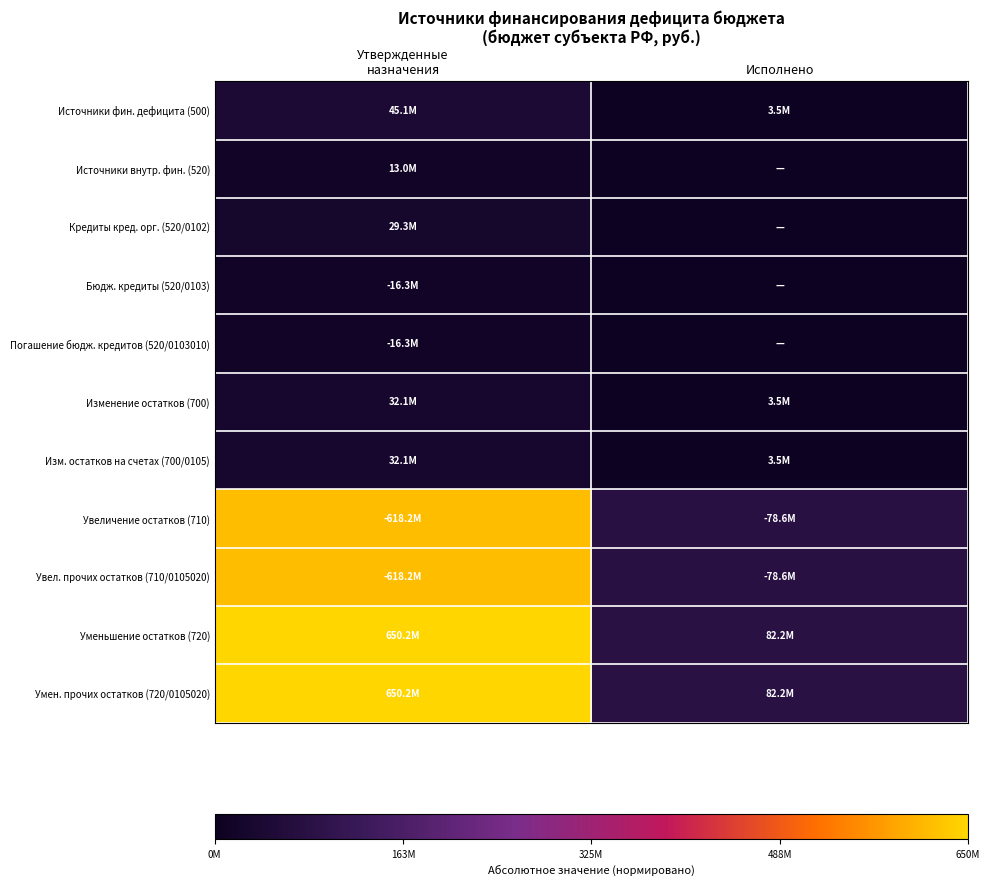

List the series in order of their peak value, lowest first.

Источники внутр. фин. (520), Бюдж. кредиты (520/0103), Погашение бюдж. кредитов (520/0103010), Кредиты кред. орг. (520/0102), Изменение остатков (700), Изм. остатков на счетах (700/0105), Источники фин. дефицита (500), Увеличение остатков (710), Увел. прочих остатков (710/0105020), Уменьшение остатков (720), Умен. прочих остатков (720/0105020)